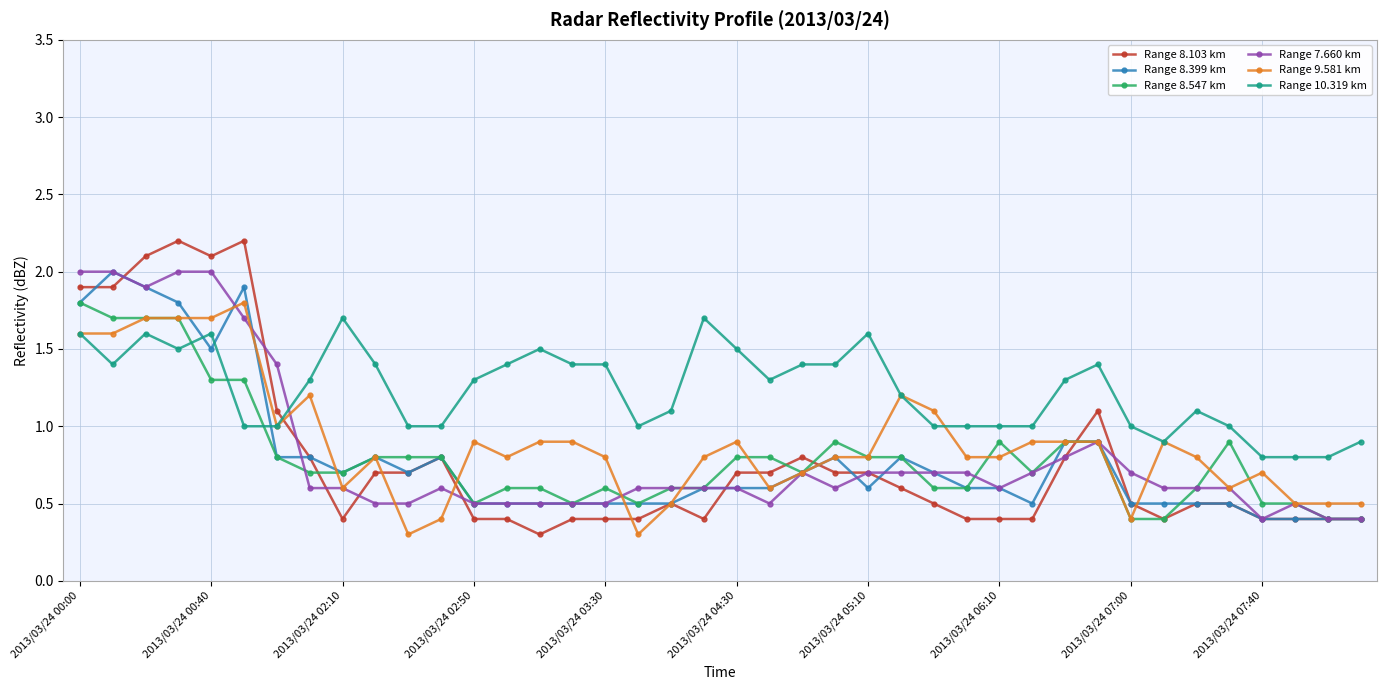

What is the highest value of the Range 8.103 km series?

2.2